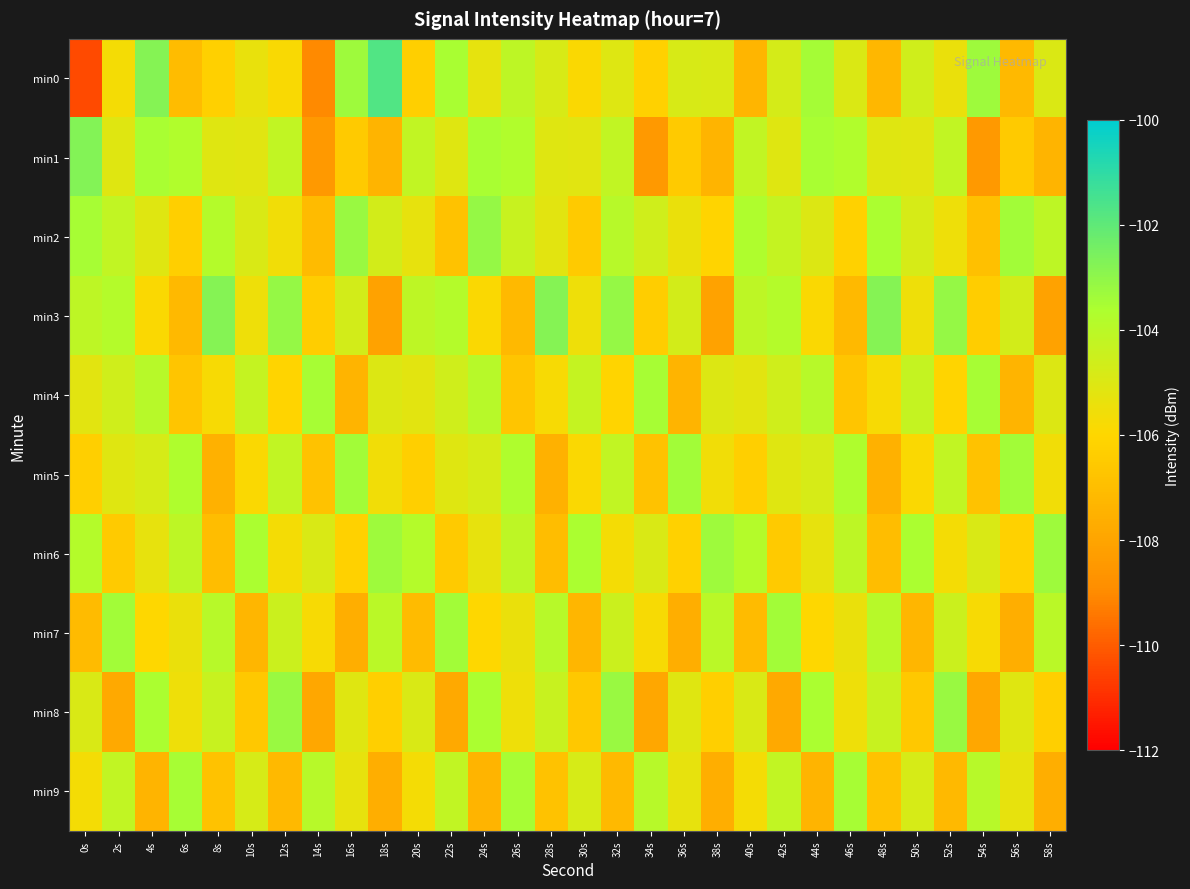

What is the spread (max minus min) of values at 8s?

4.7